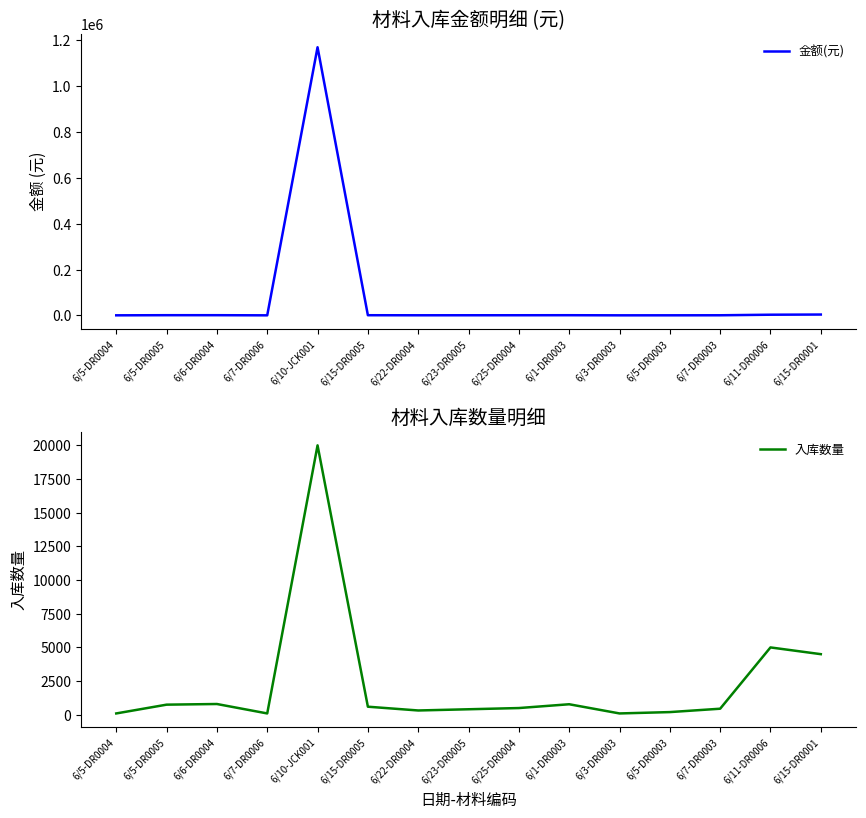

At how many categories does at least one series exceed 522428?

1